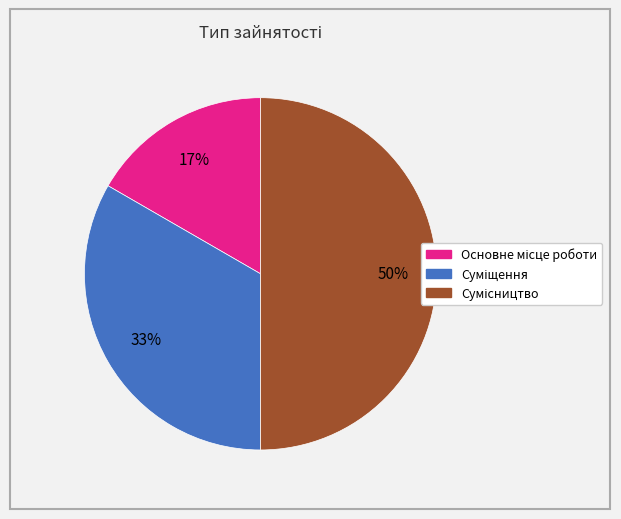

To the nearest percent, what is the difference between the largest and smallest slice percentages?

33%